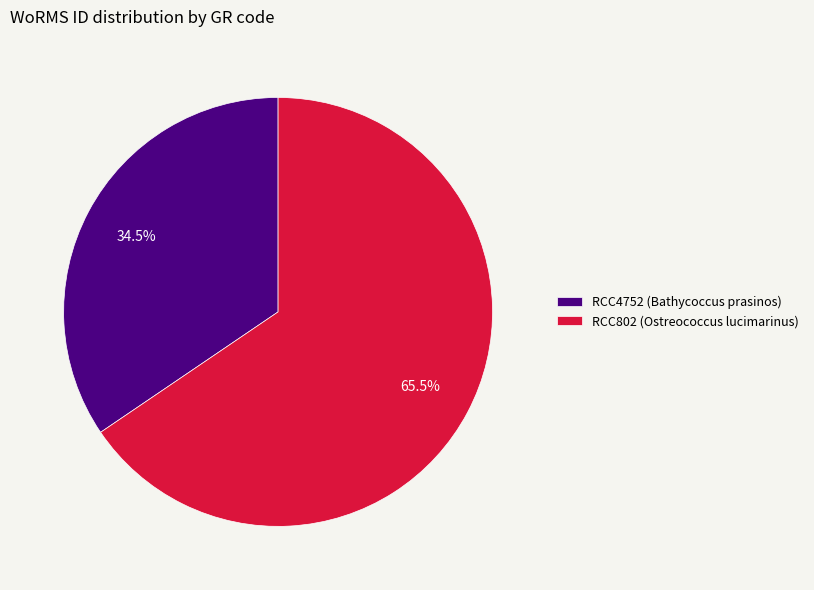

Is the sum of RCC4752 (Bathycoccus prasinos) and RCC802 (Ostreococcus lucimarinus) greater than half?

Yes